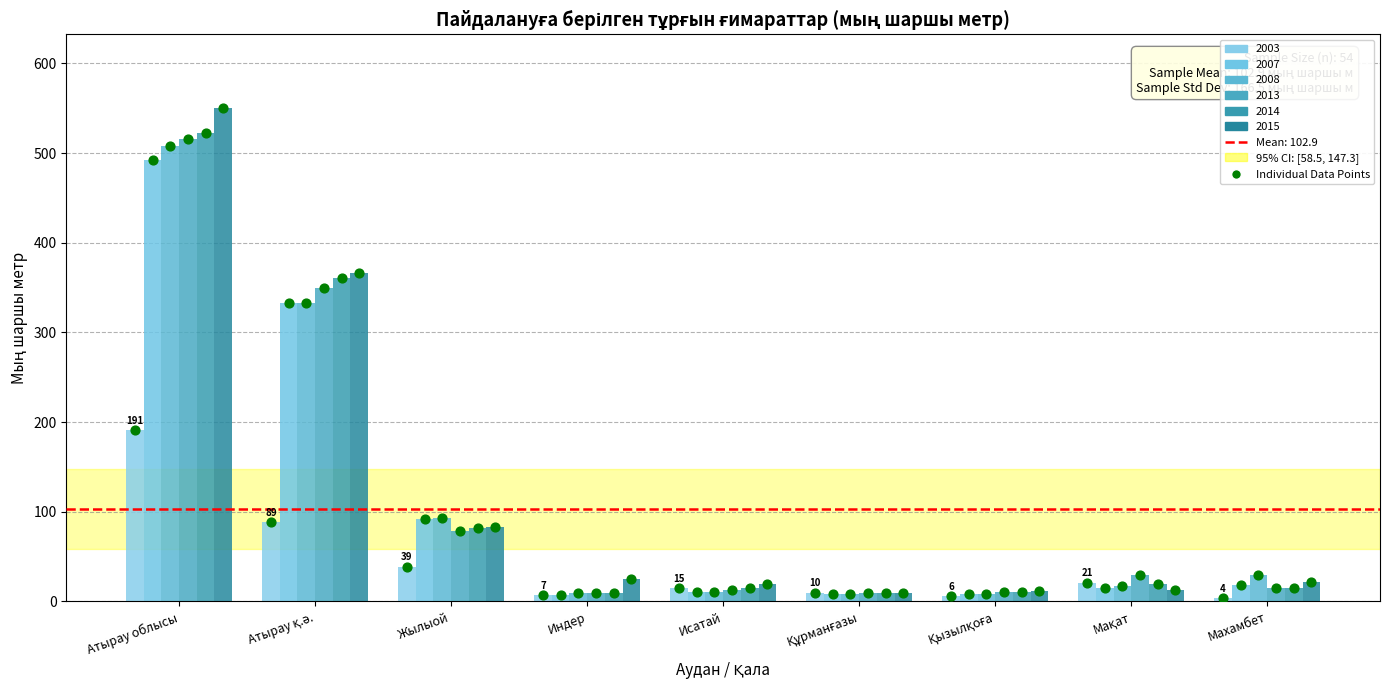

What is the change in value from Атырау облысы to Жылыой?

-467